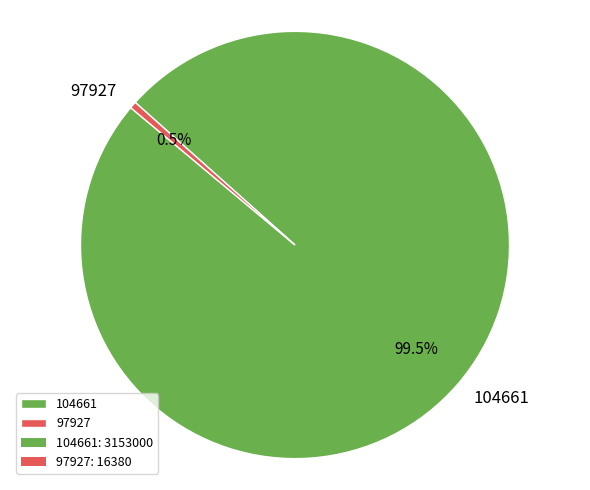

How many segments does this pie chart have?

2